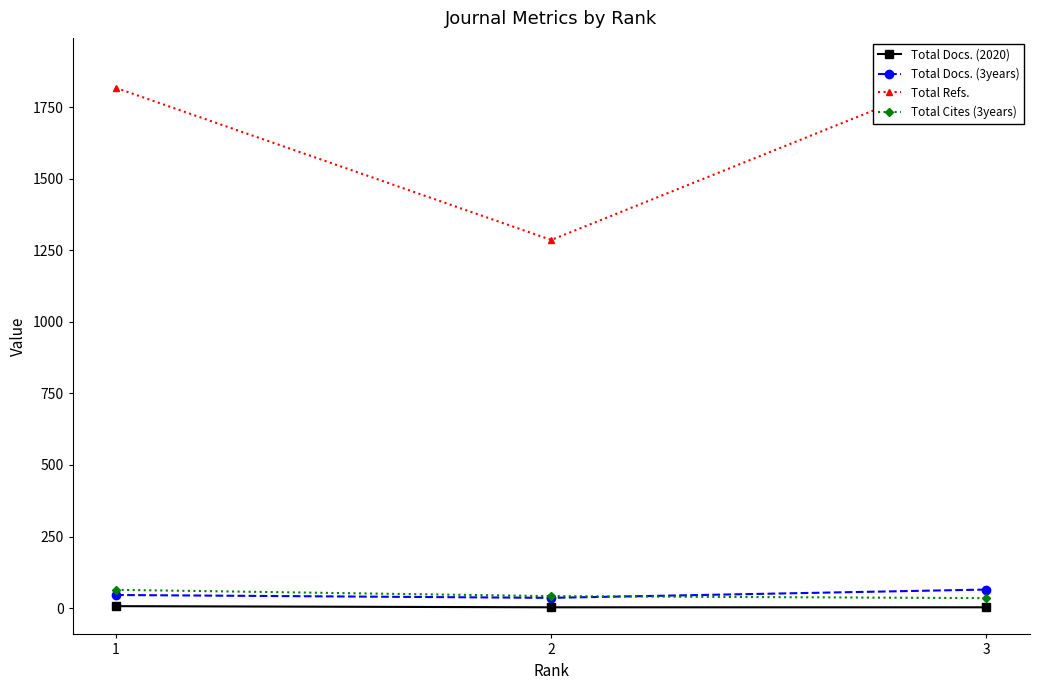

What are all the series names shown in the legend?

Total Docs. (2020), Total Docs. (3years), Total Refs., Total Cites (3years)